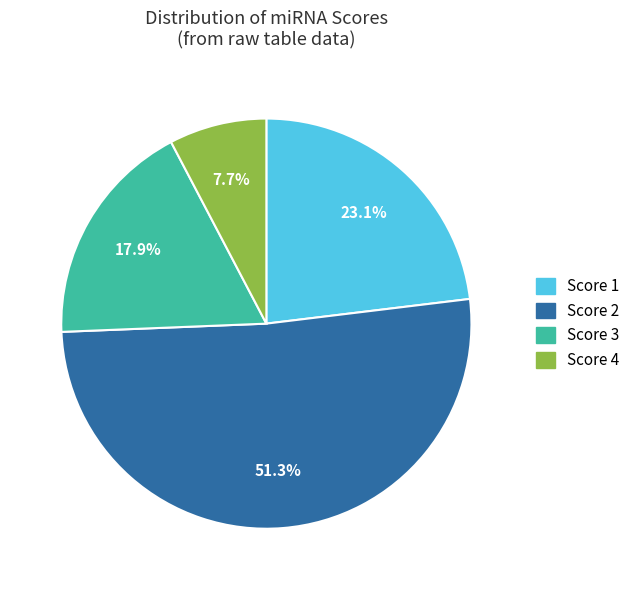

Approximately how many times larger is the value at Score 2 compared to Score 4?

6.7